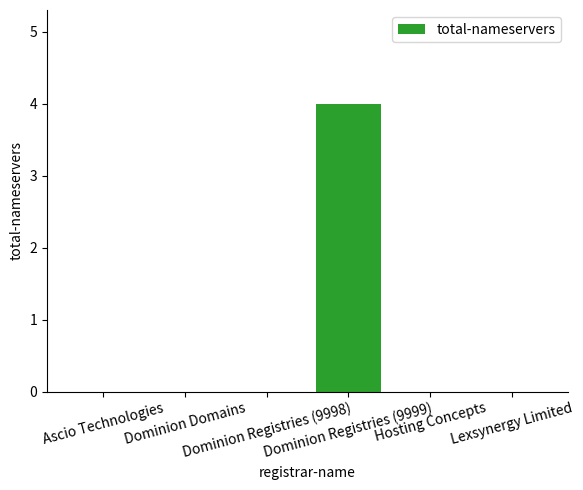

What is the sum of all values?

4